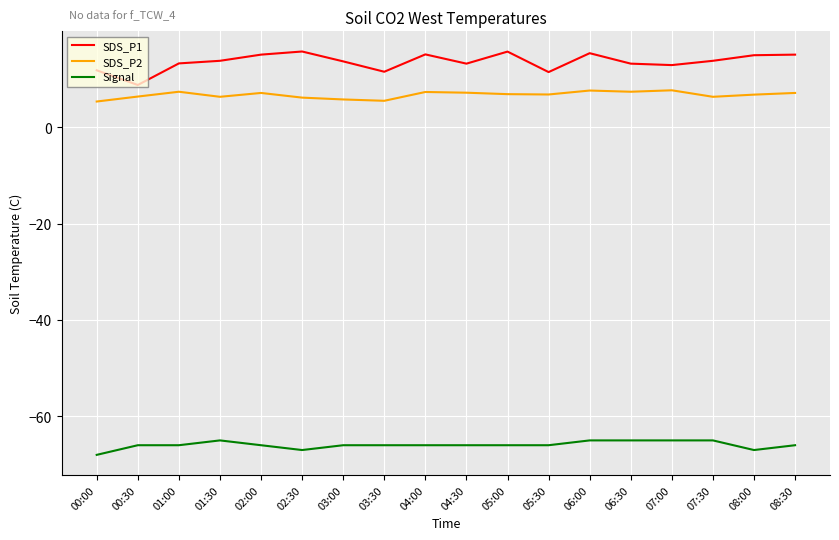

What position from the left is 04:00?

9